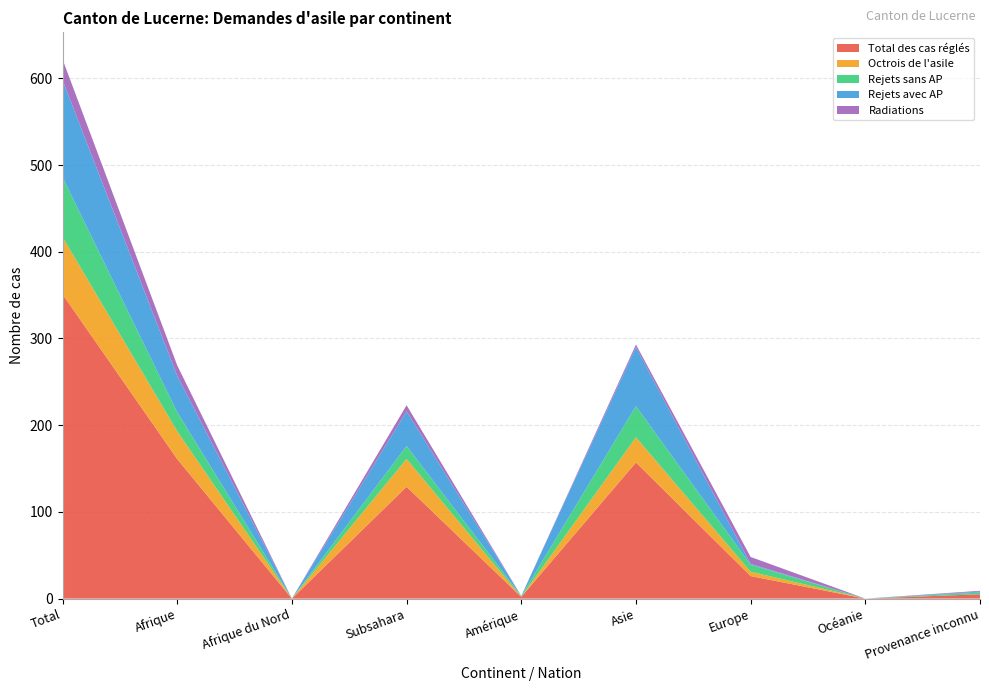

Reading left to right, what are all the values shown in this chart?

Total des cas réglés: 351	161	0	129	2	157	26	0	5
Octrois de l'asile: 66	32	0	32	0	29	5	0	0
Rejets sans AP: 69	22	0	15	1	36	8	0	2
Rejets avec AP: 112	42	0	40	0	68	1	0	1
Radiations: 24	12	0	7	0	3	8	0	1